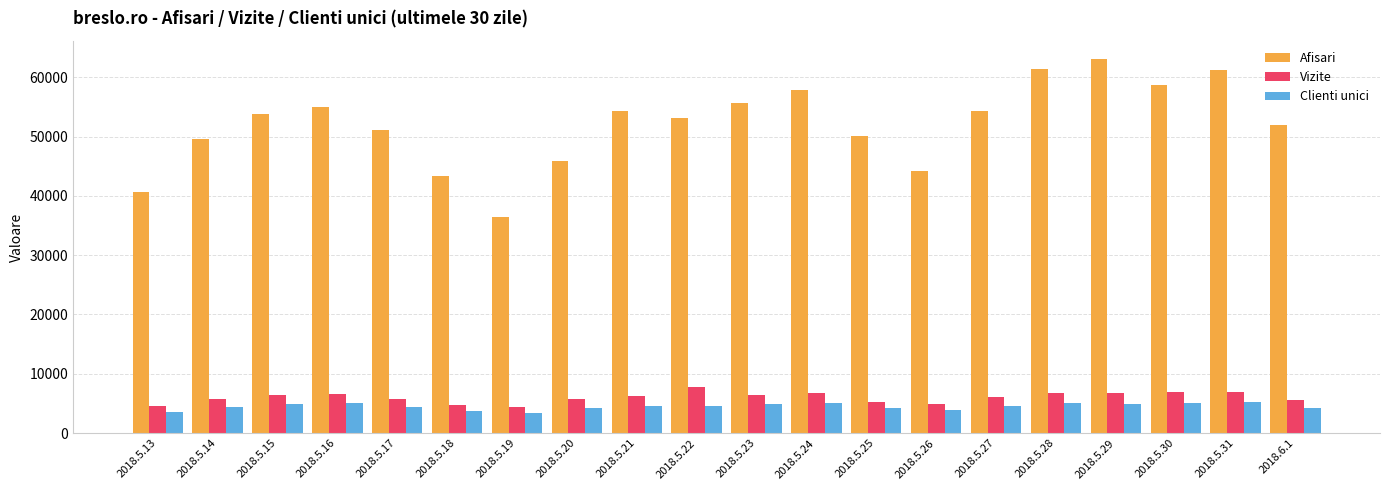

What is the difference between the Clienti unici values at 2018.5.28 and 2018.5.25?

981